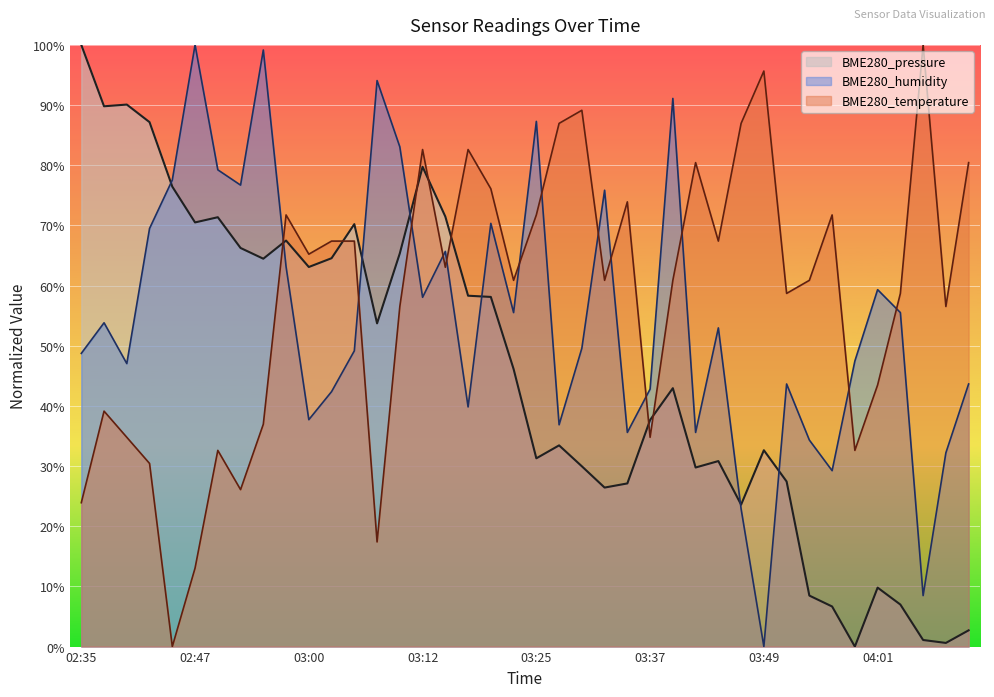

What is the total value across all series at 02:45?

154.0